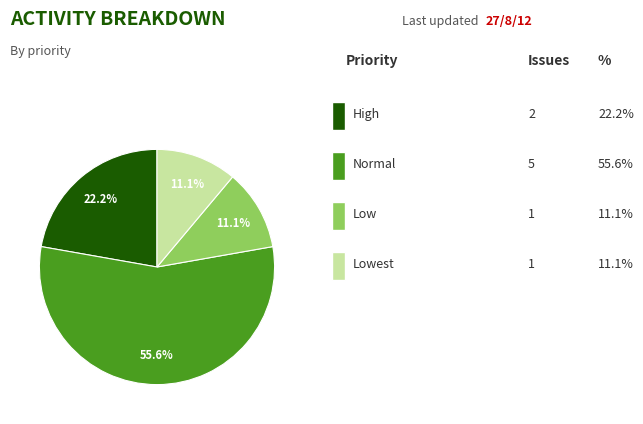

Count the number of slices in the pie.

4